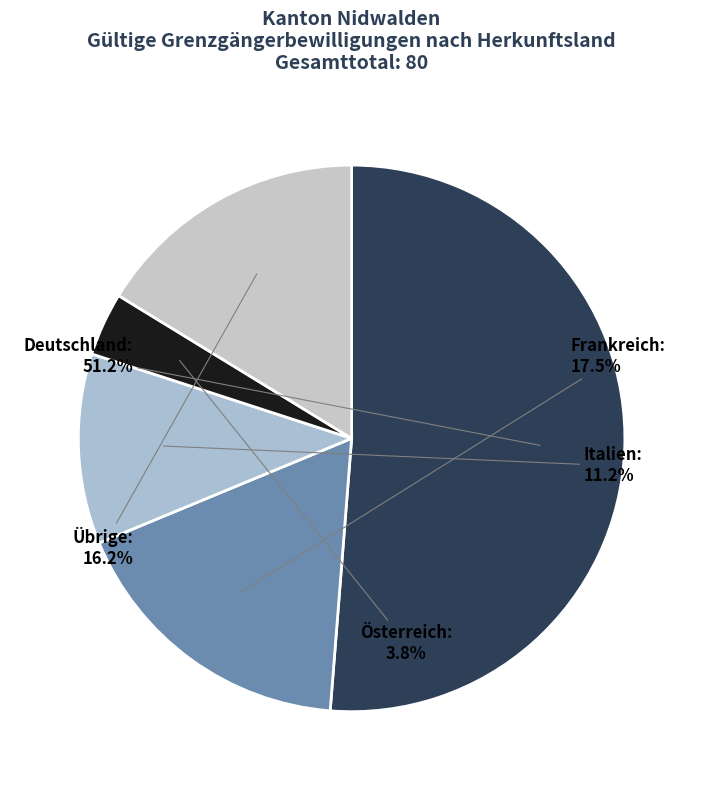

To the nearest percent, what portion does Italien represent?

11%